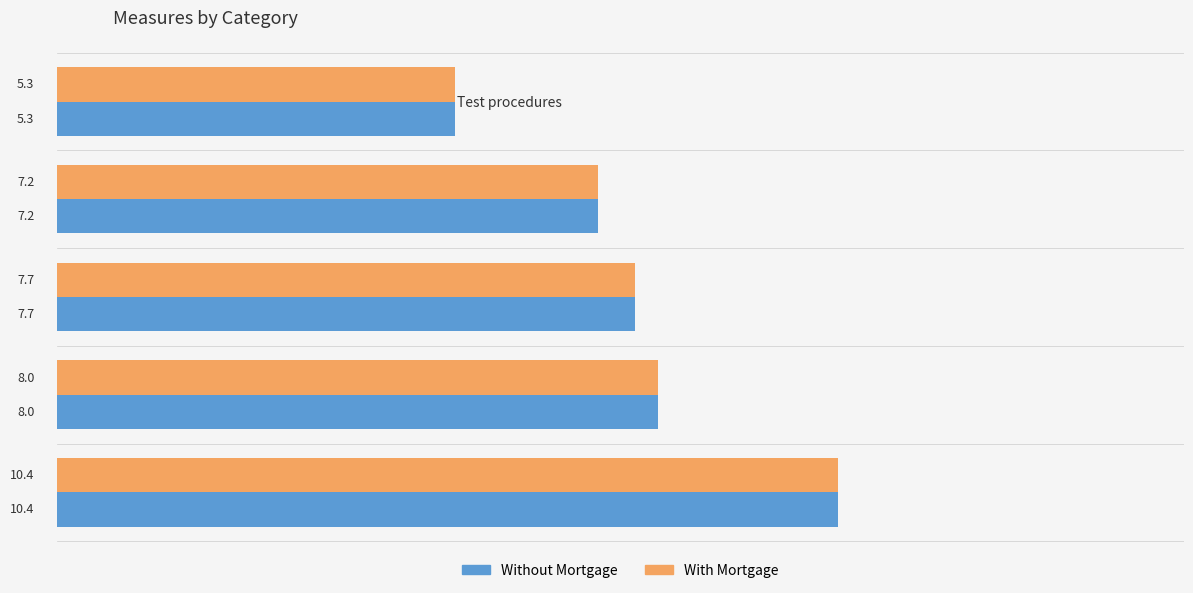

Where is With Mortgage nearest to the value 7?

Electronic payment